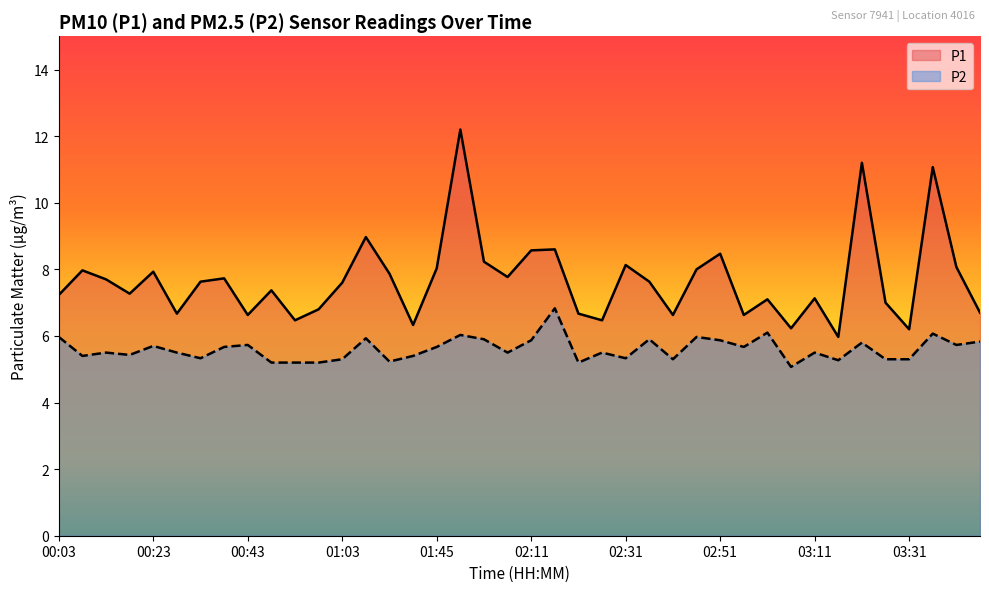

At how many categories does at least one series exceed 5?

40